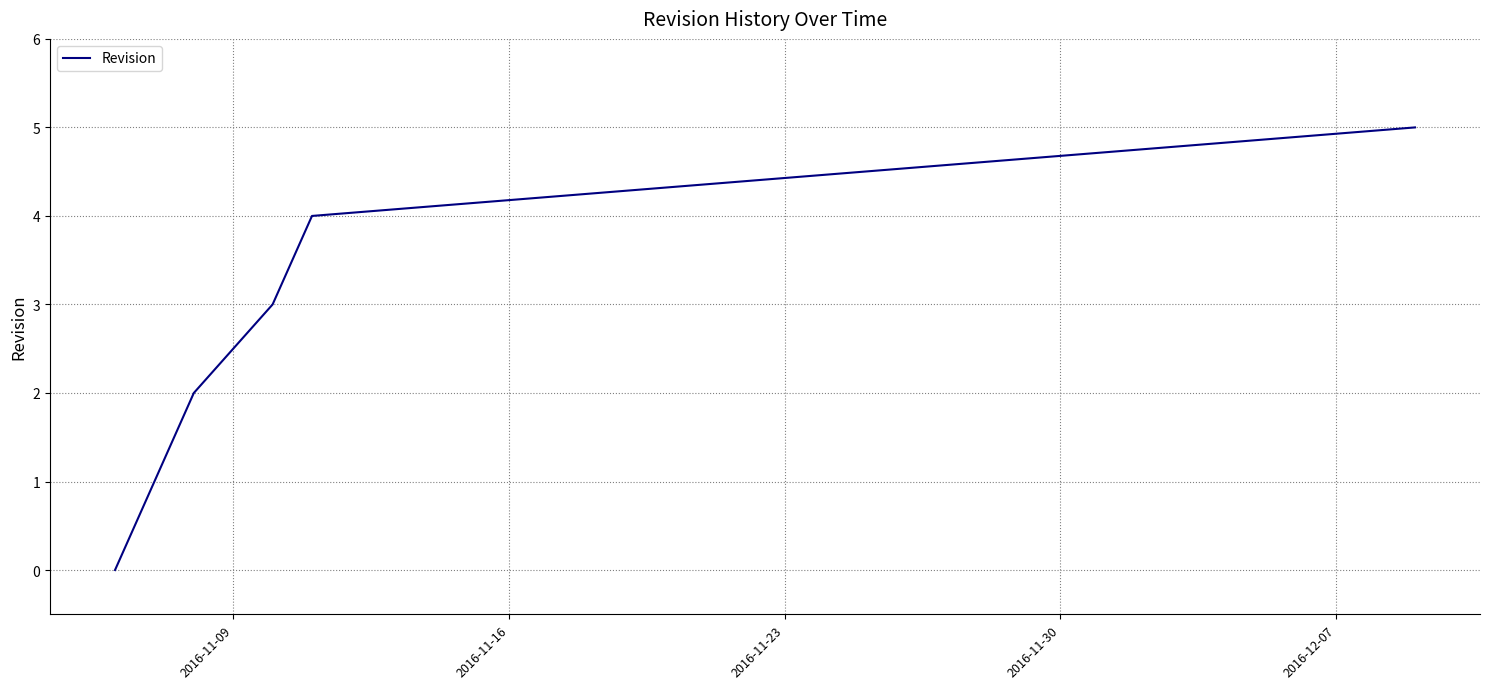

What is the difference between the maximum and minimum values?

5